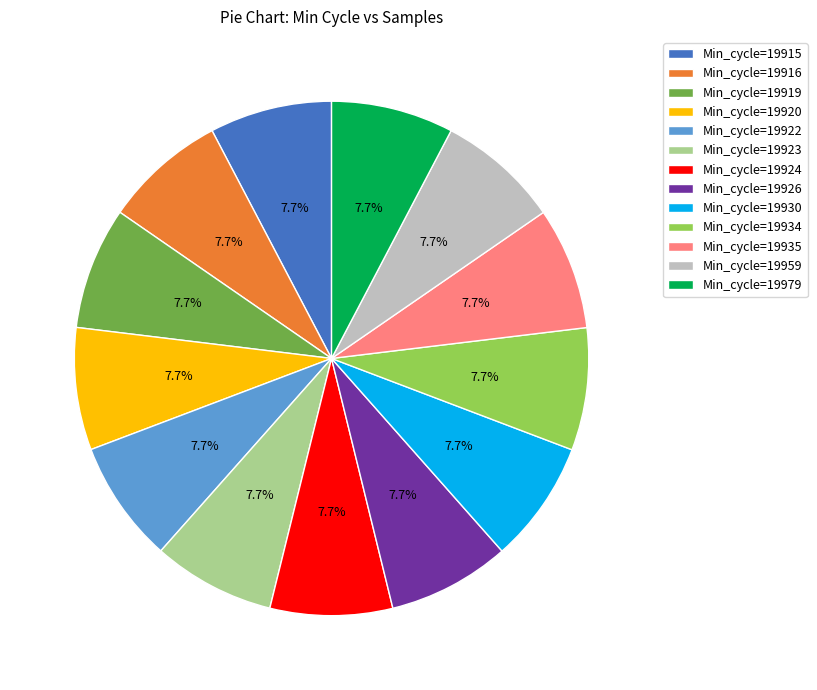

How many segments does this pie chart have?

13